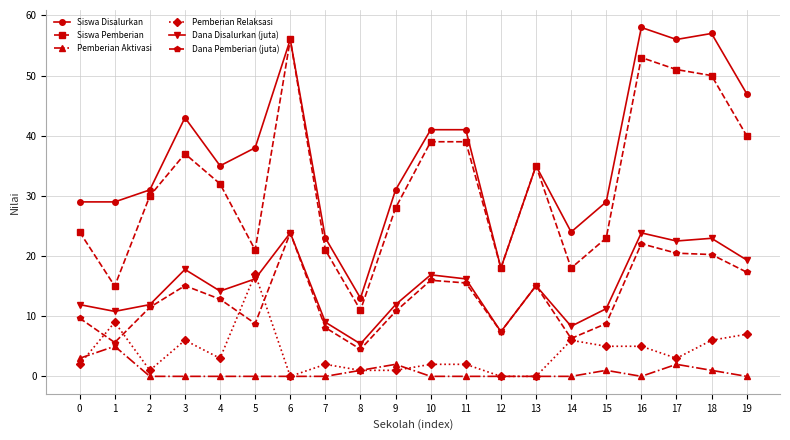

True or false: Siswa Disalurkan has more than 0 interior local peaks.

True